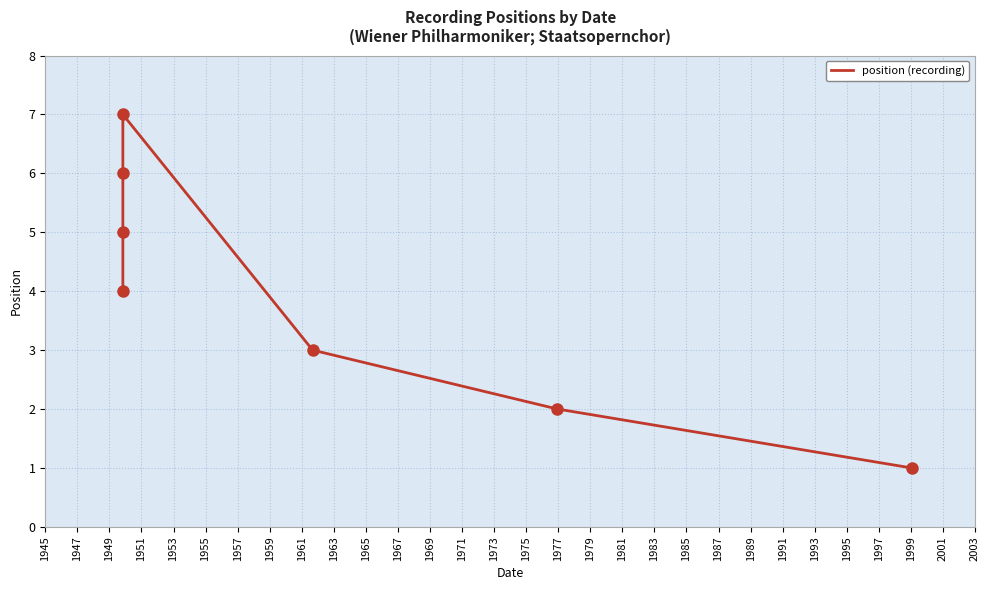

How many series are shown in this chart?

1